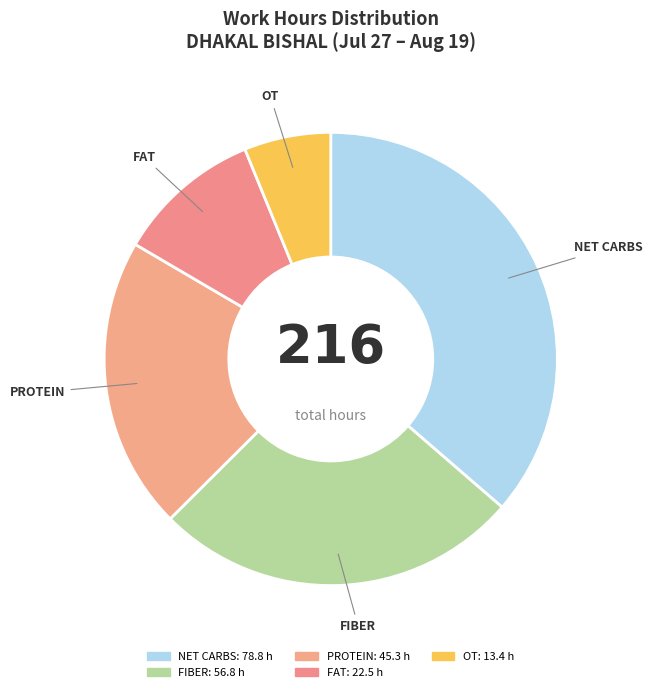

True or false: FAT accounts for 10% of the total.

True